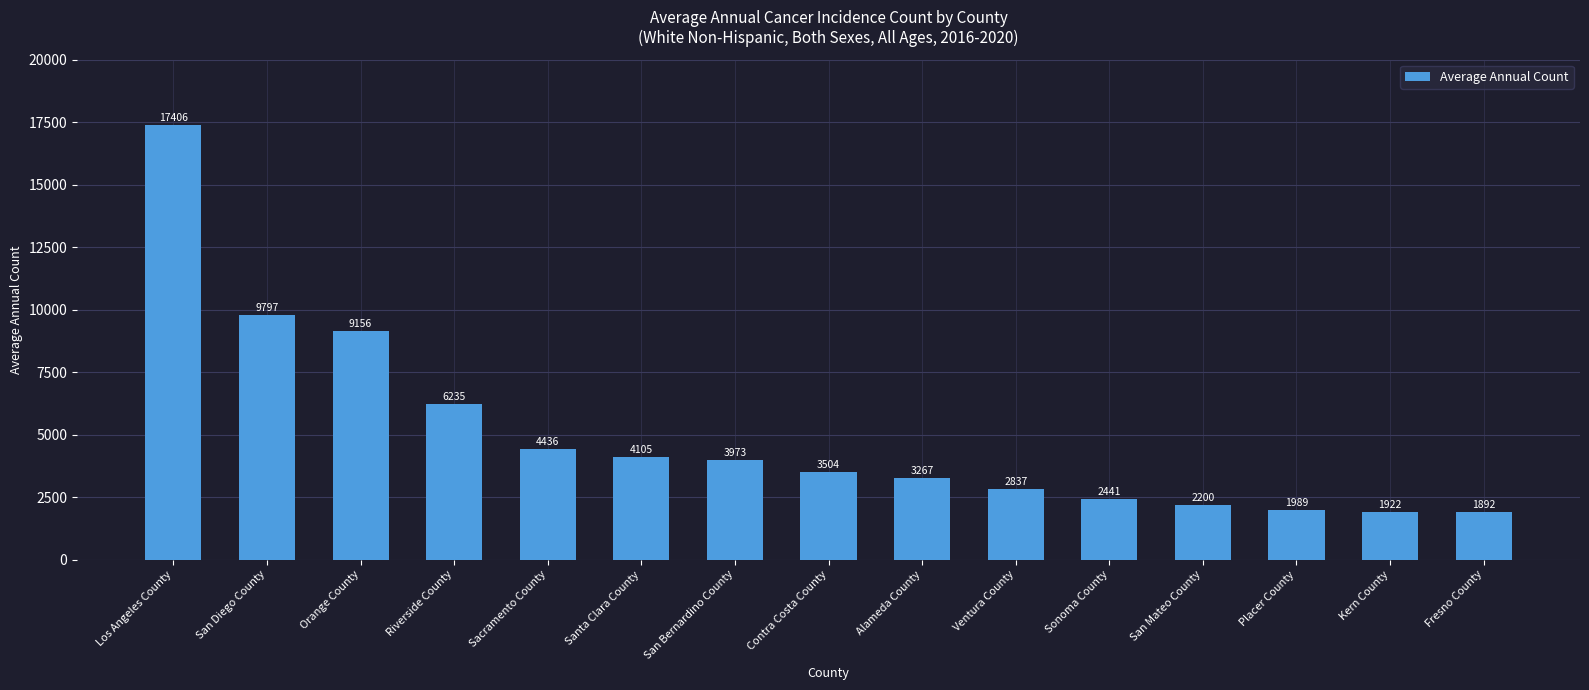

Are the bars horizontal?

No